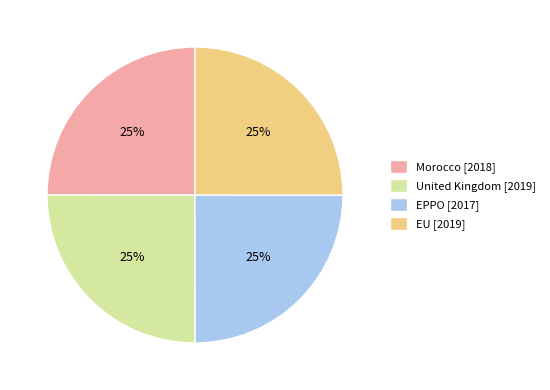

What is the ratio of the value at United Kingdom [2019] to the value at EPPO [2017]?

1.0